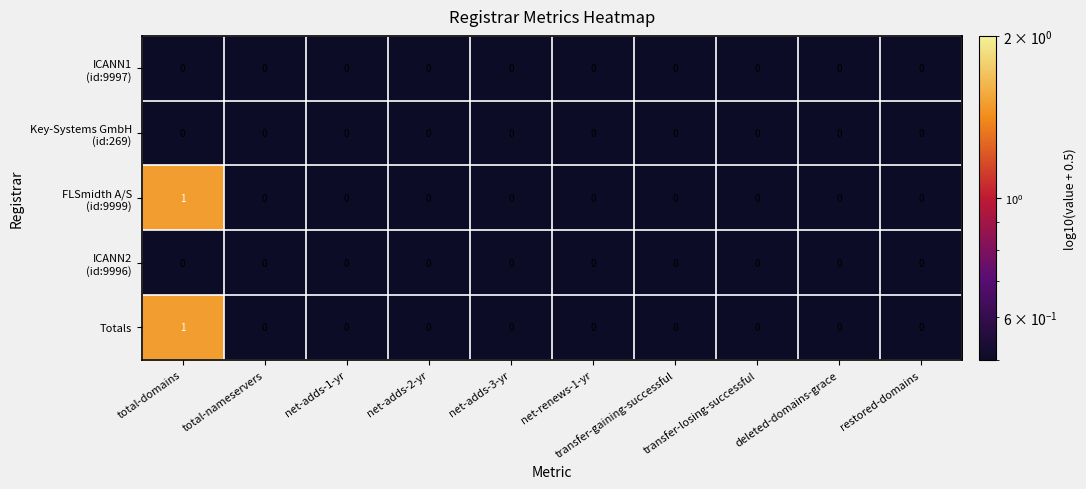

At which category does the chart reach its peak across all series?

total-domains